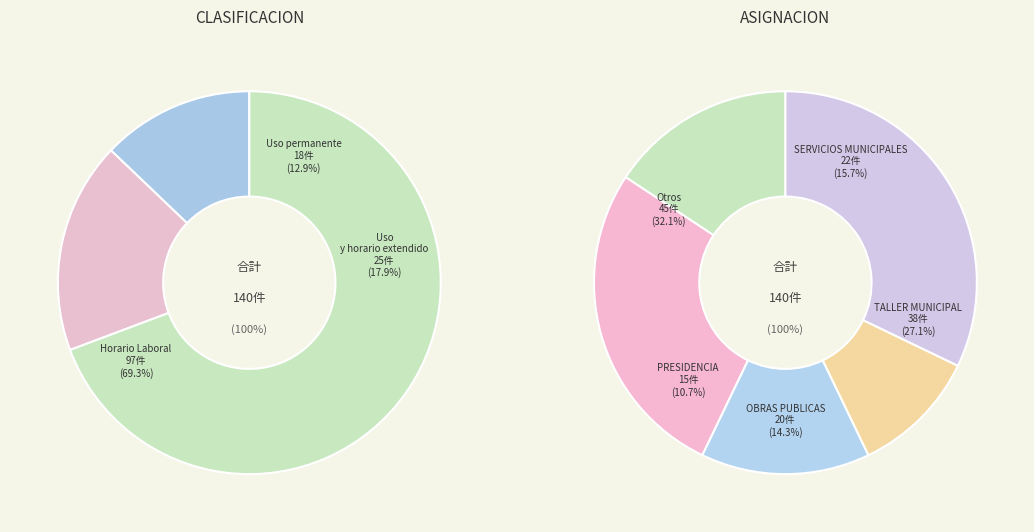

Count the number of slices in the pie.

3